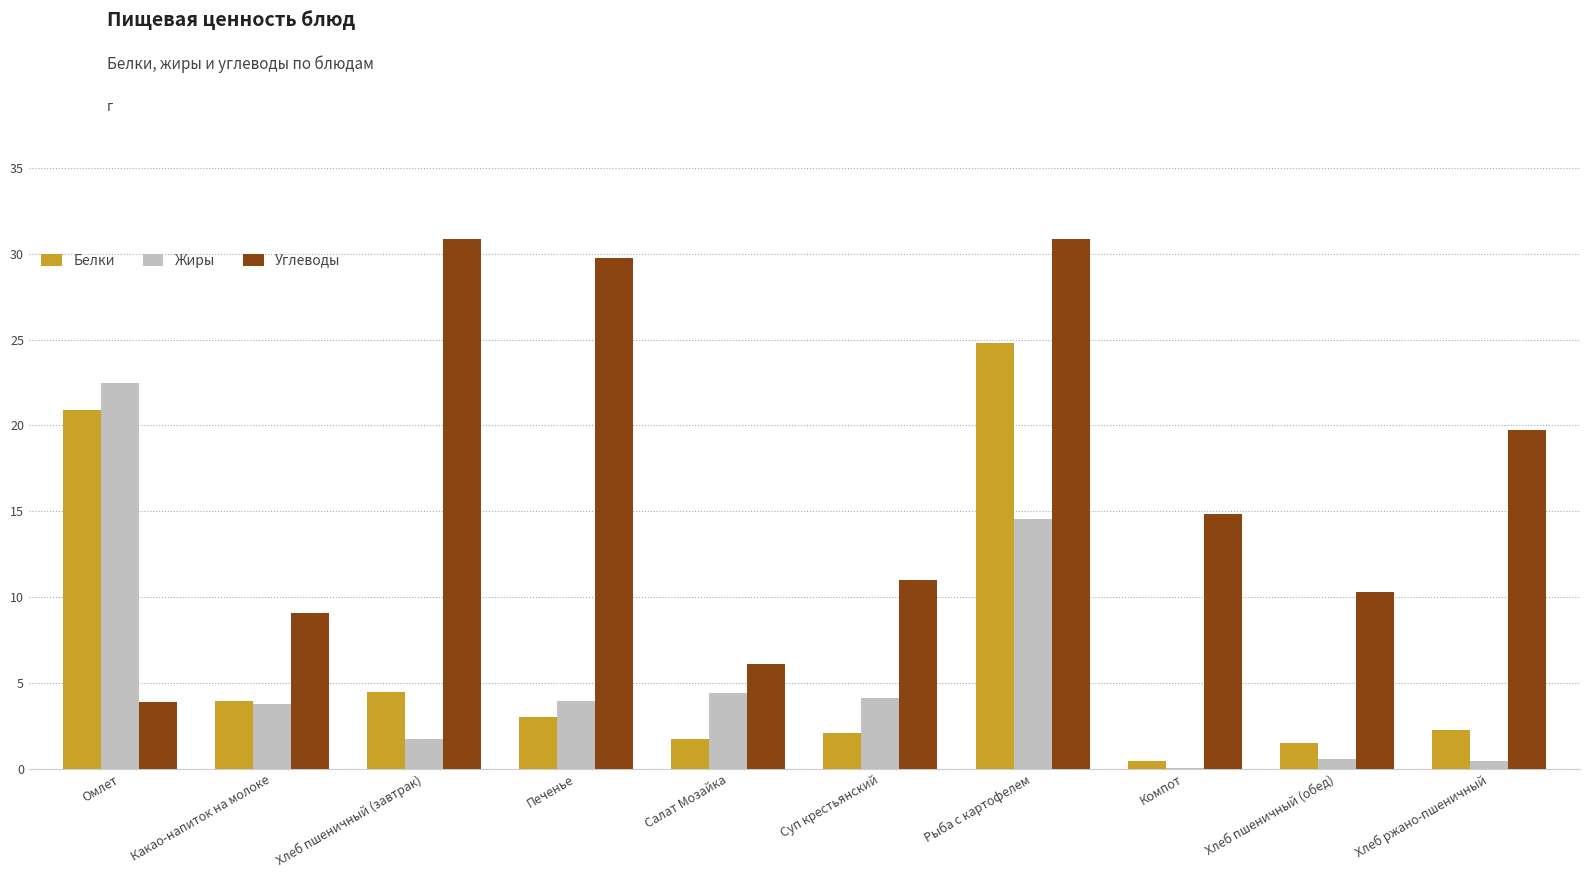

How many groups of bars are there?

10